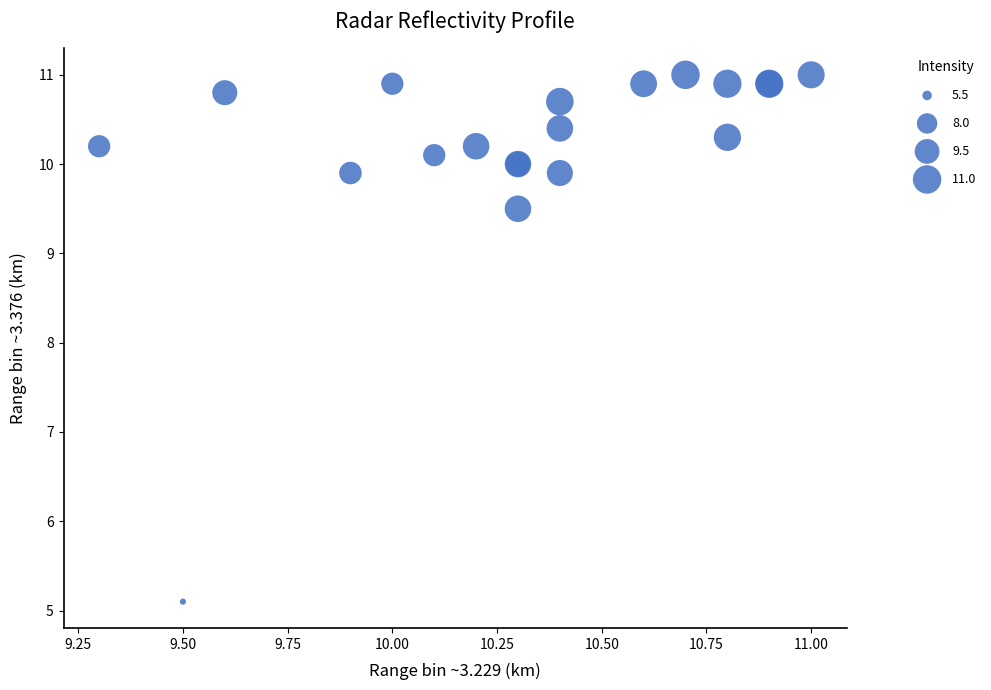

What Y value in the scatter plot is closest to 8?

9.5